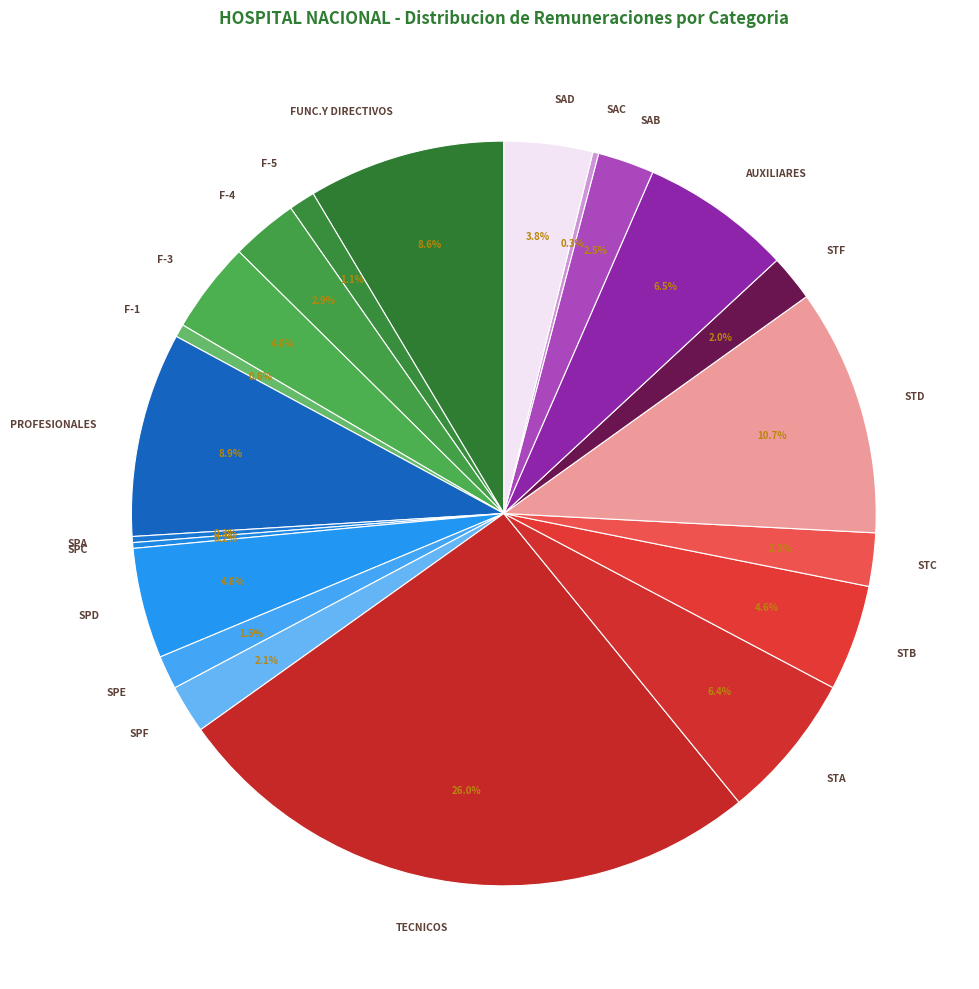

Is it true that STA is 6% of the pie?

True